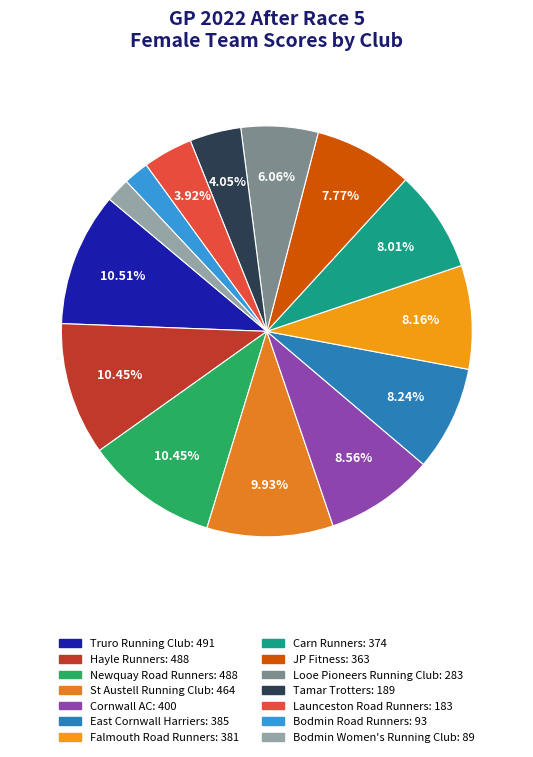

To the nearest percent, what is the average slice percentage?

7%